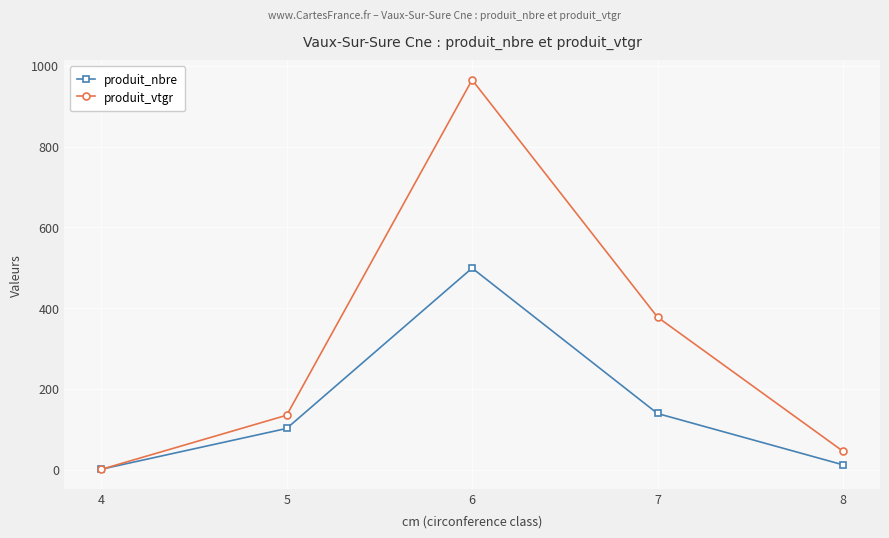

What is the minimum value for produit_vtgr?

0.8